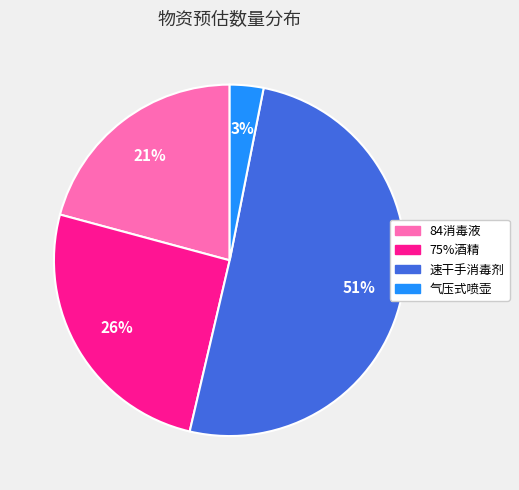

What percentage is the 75%酒精 slice, to the nearest percent?

26%